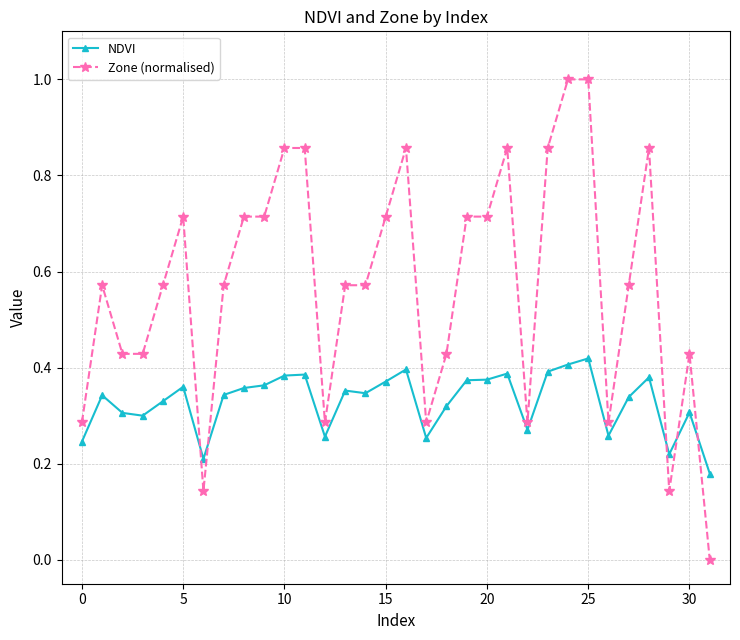

True or false: NDVI and Zone (normalised) cross at least once.

True